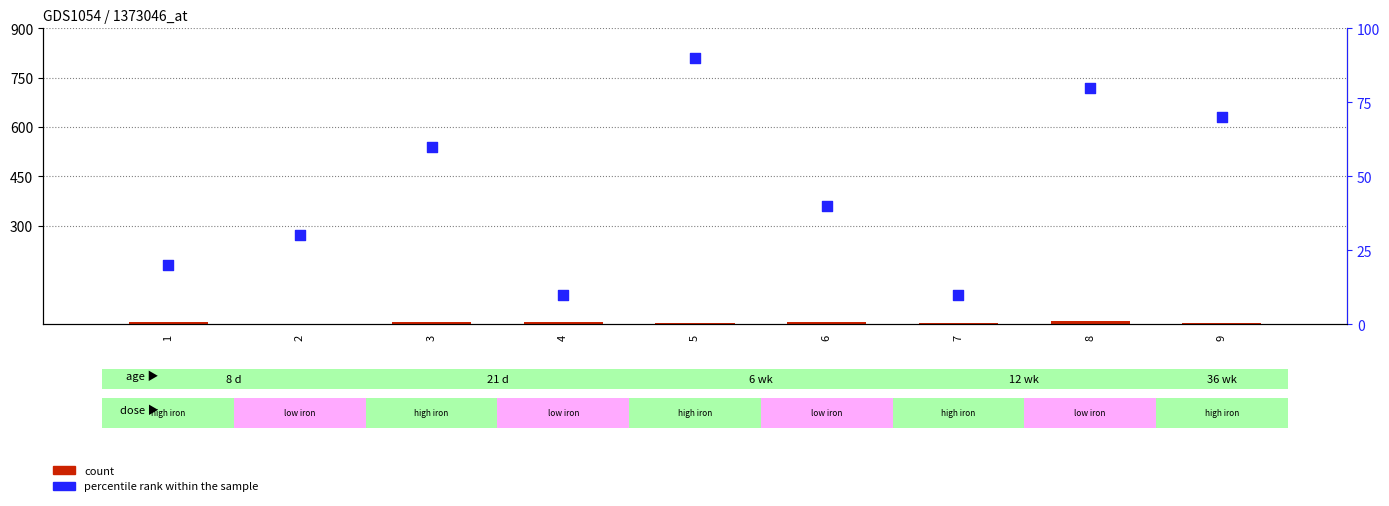

Which series has the largest Y range (max minus min)?

percentile rank within the sample